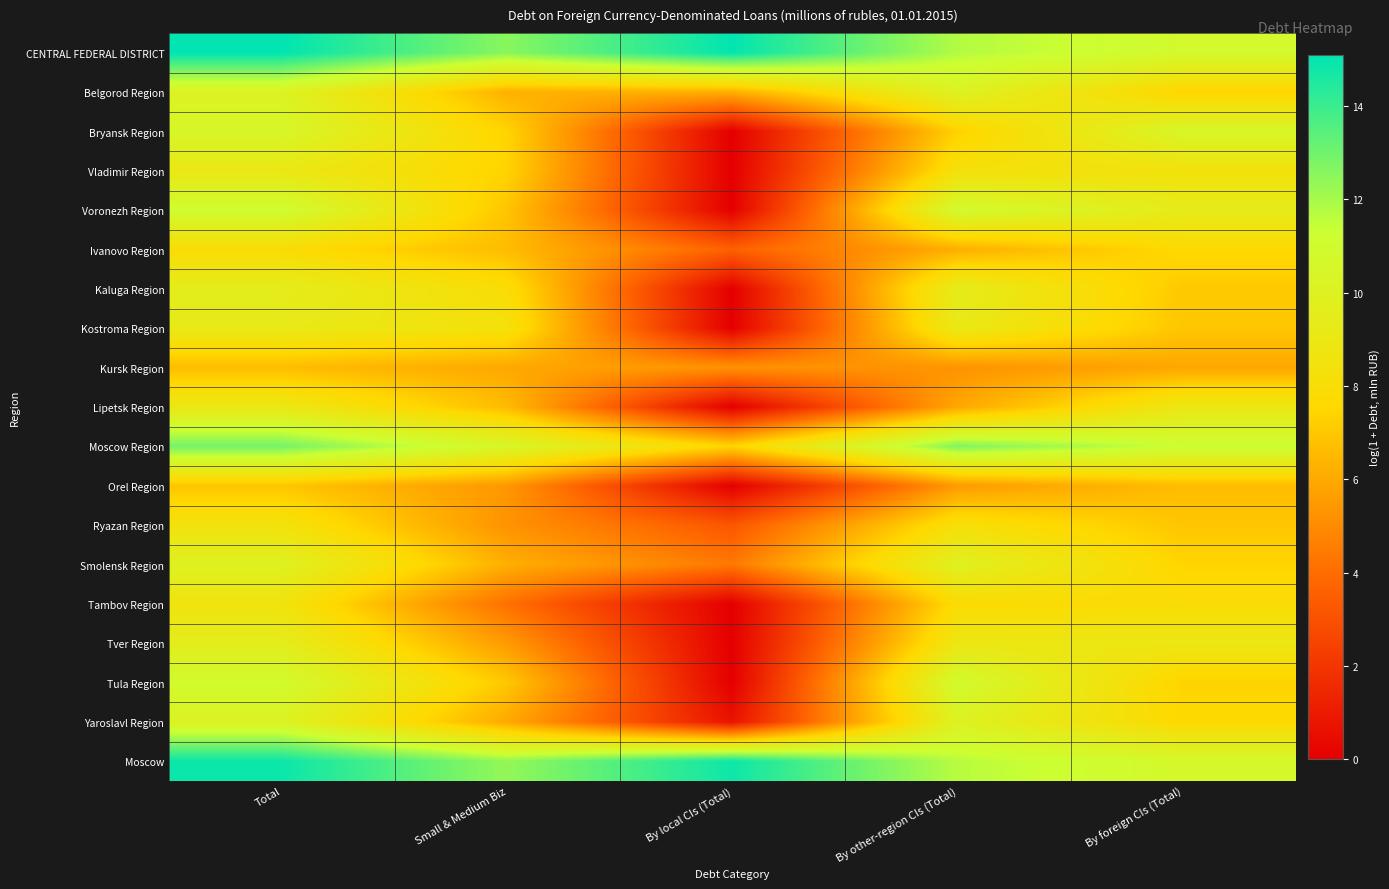

What is the spread (max minus min) of values at Small & Medium Biz?

8.4